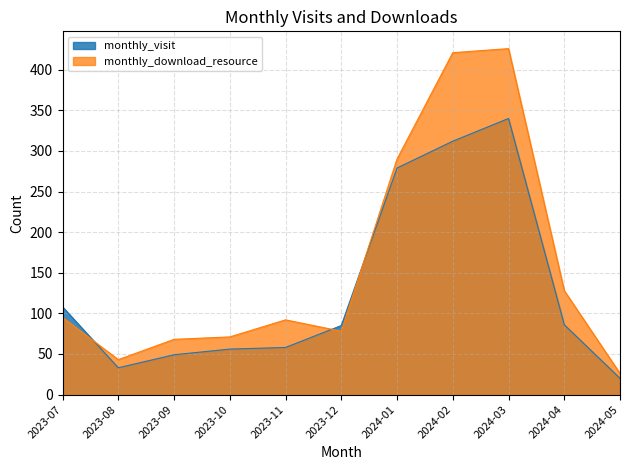

What position from the right is 2023-12?

6